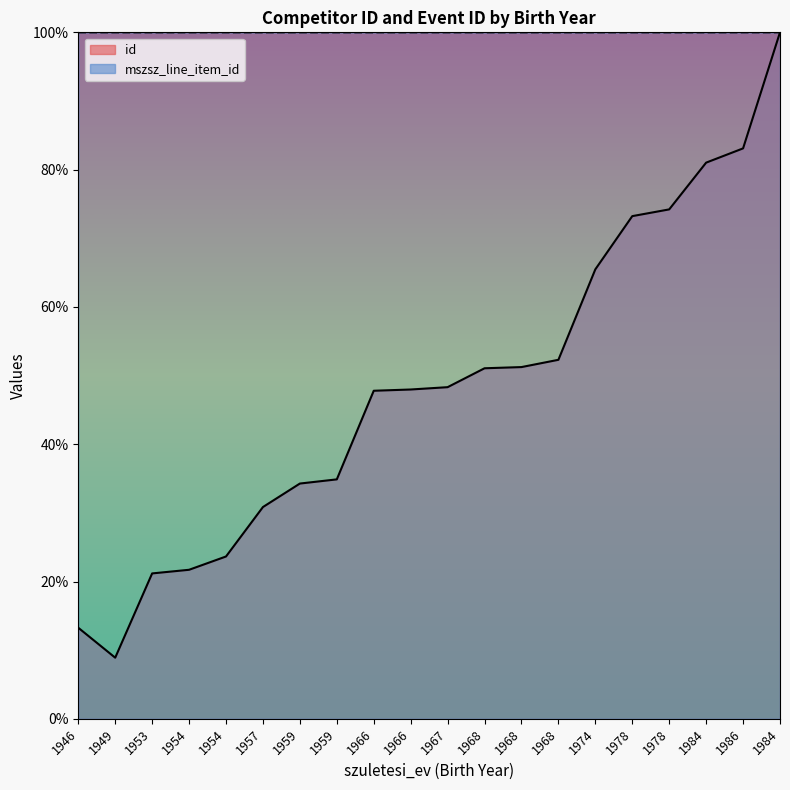

What is the highest value of the id series?

100.0